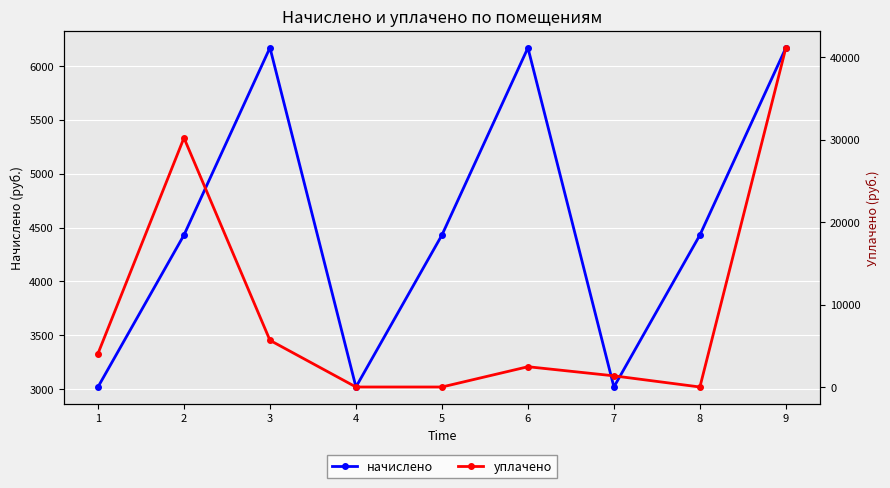

Rank the series at 9 from lowest to highest value.

начислено, уплачено